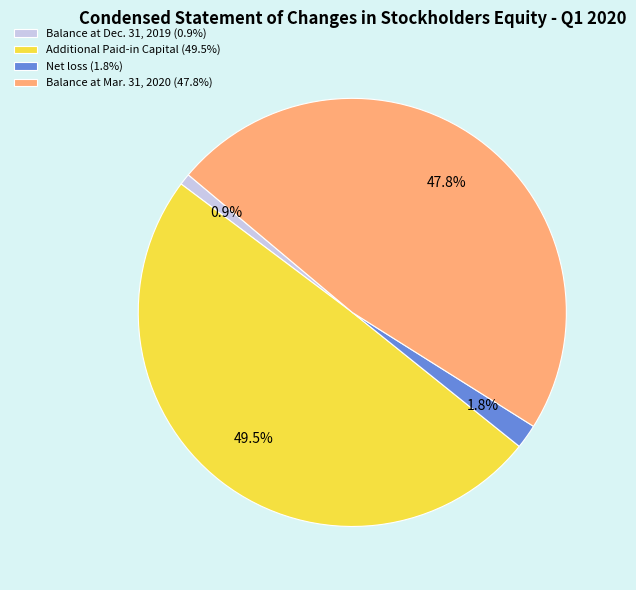

How many segments does this pie chart have?

4